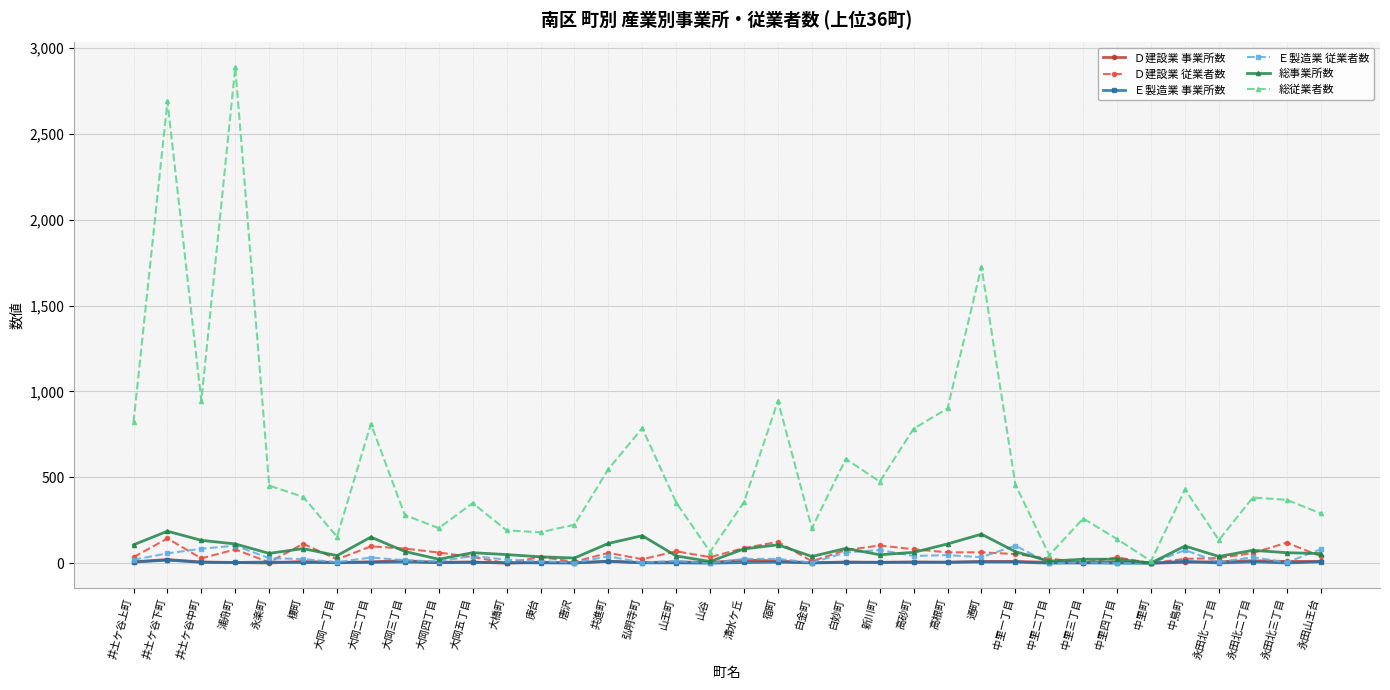

At which label does 総従業者数 reach its peak?

浦舟町